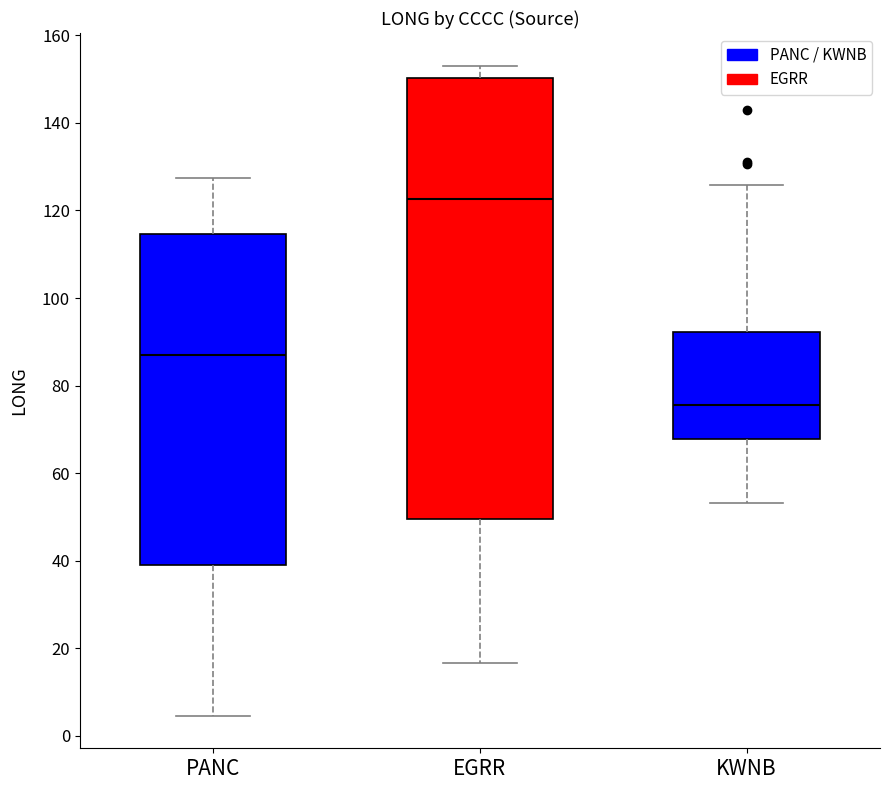

Which box is the tallest, from its lower edge to its upper edge?

EGRR